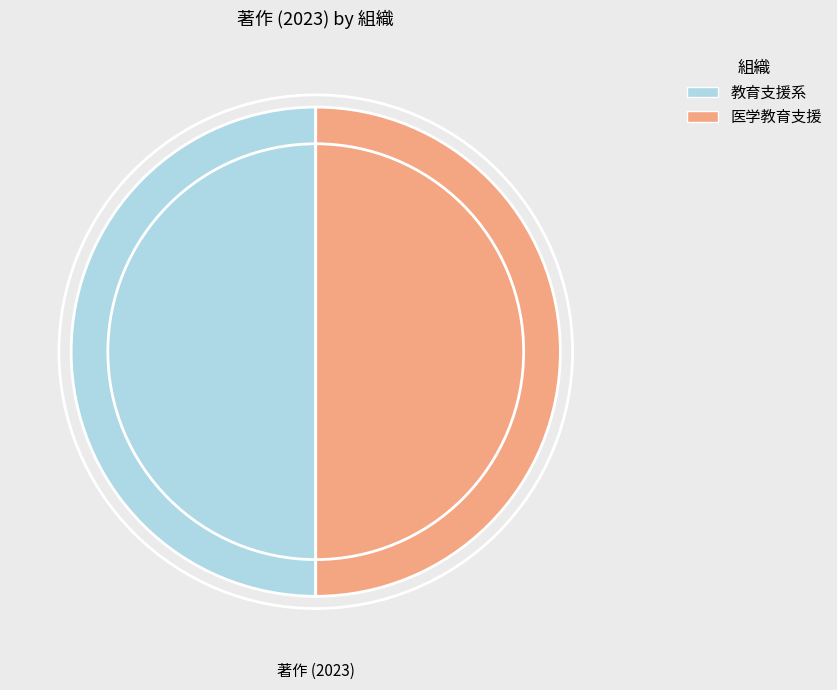

Approximately how many times larger is the value at 教育支援系 compared to 医学教育支援?

1.0